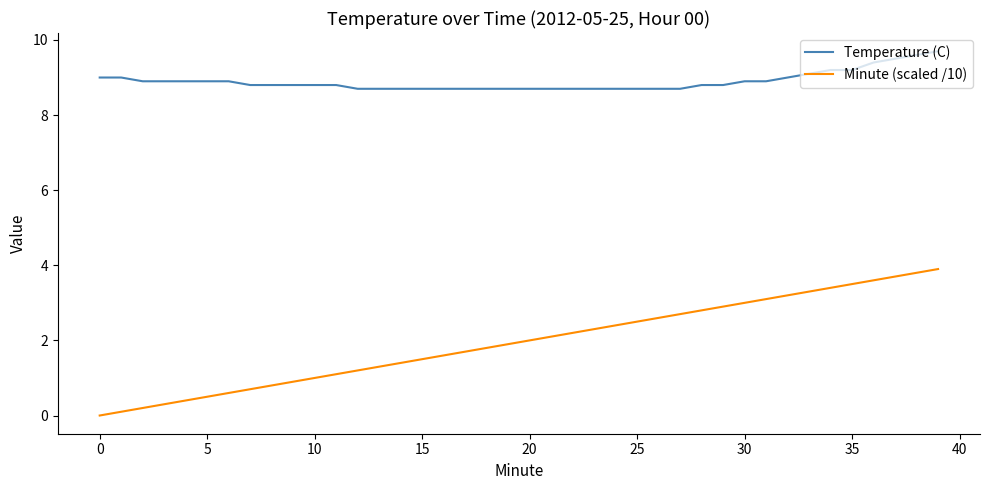

Rank the series by their maximum value, from lowest to highest.

Minute (scaled /10), Temperature (C)